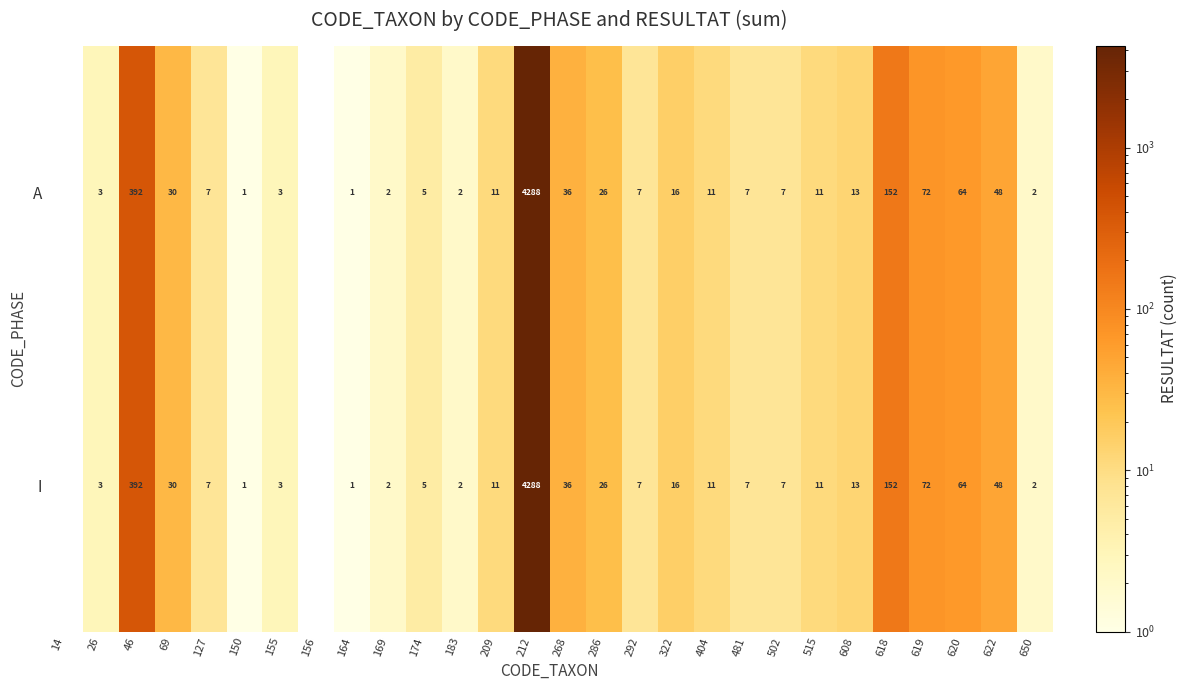

Which category has the highest value across all series?

212